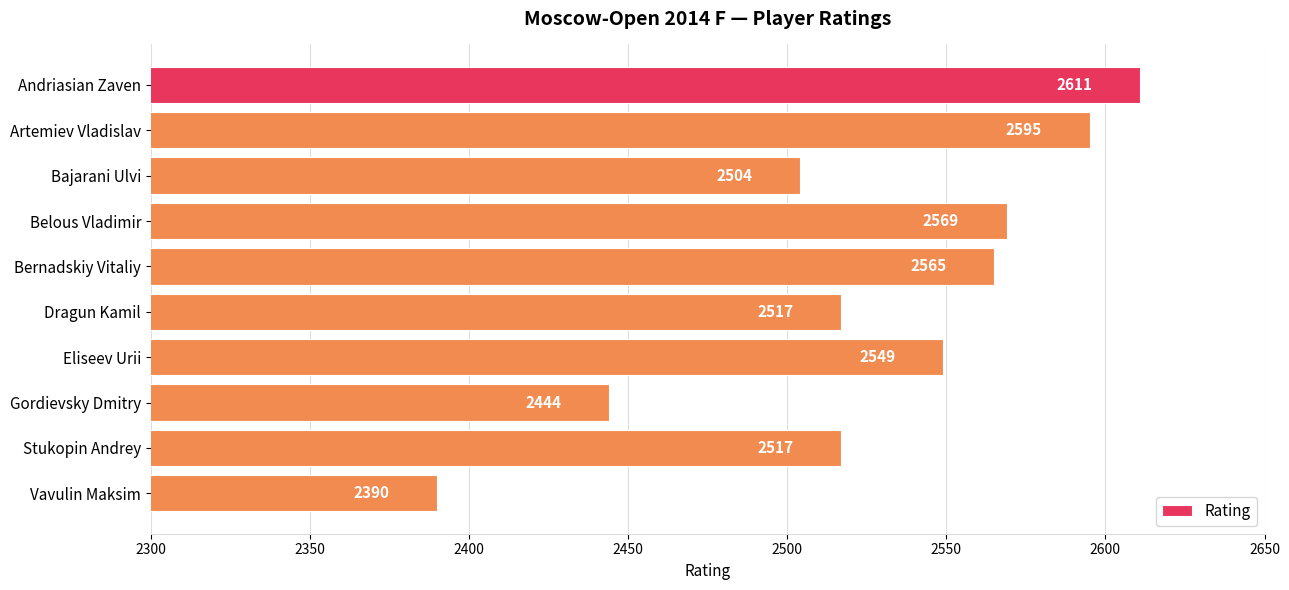

The chart shows a value of 3804 at Belous Vladimir. True or false?

False